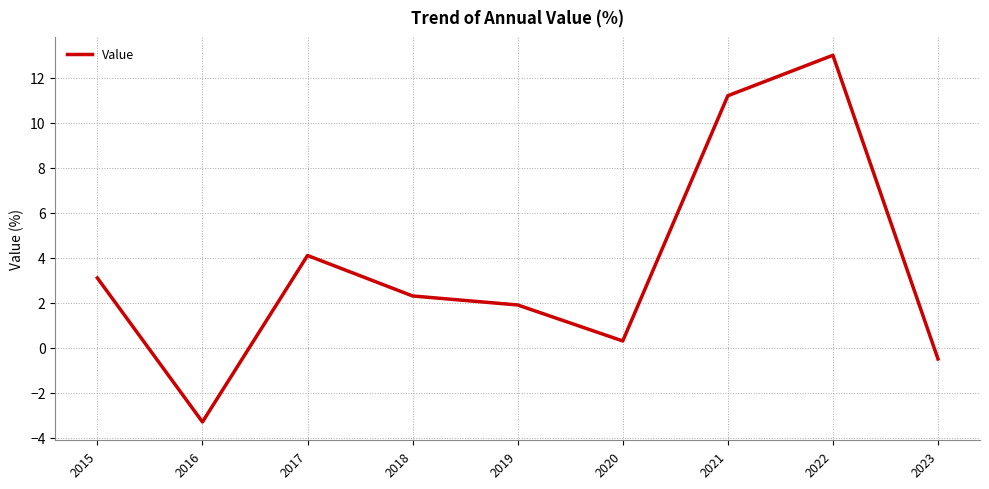

True or false: the data shows 2.3 at 2018.

True